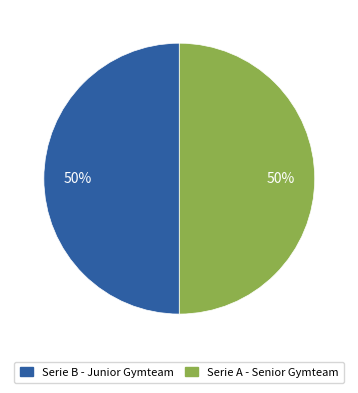

Is it true that Serie A - Senior Gymteam is 56% of the pie?

False